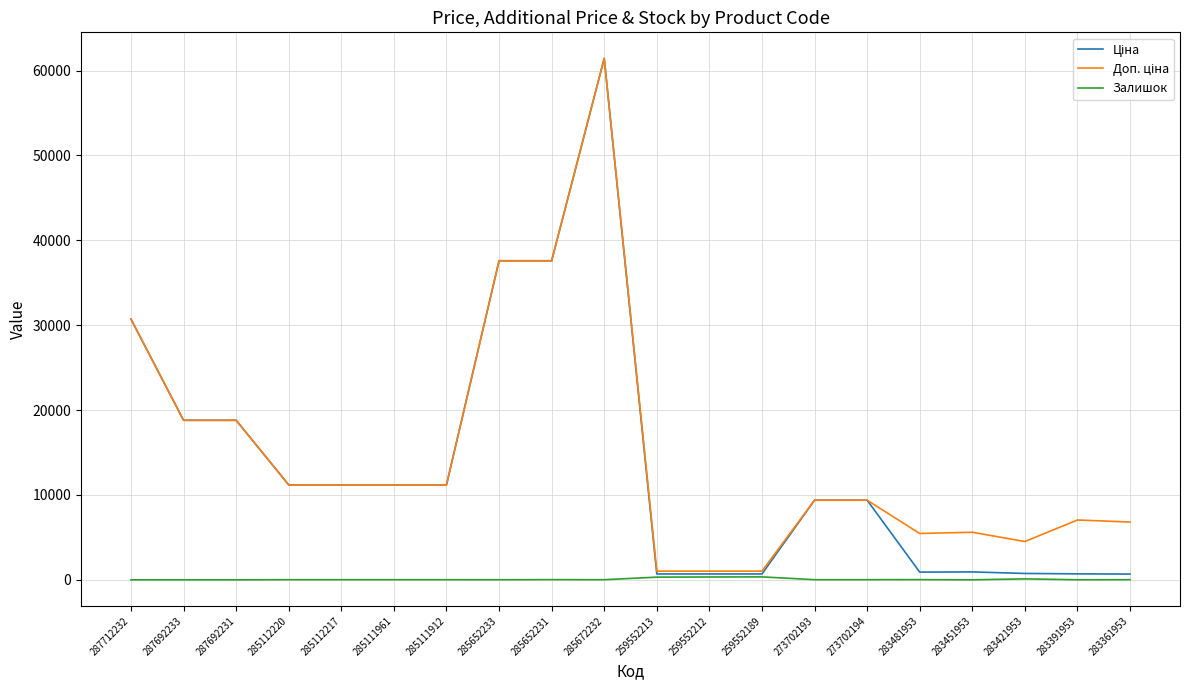

What is the difference between the highest and lowest values at 285111961?

11171.2